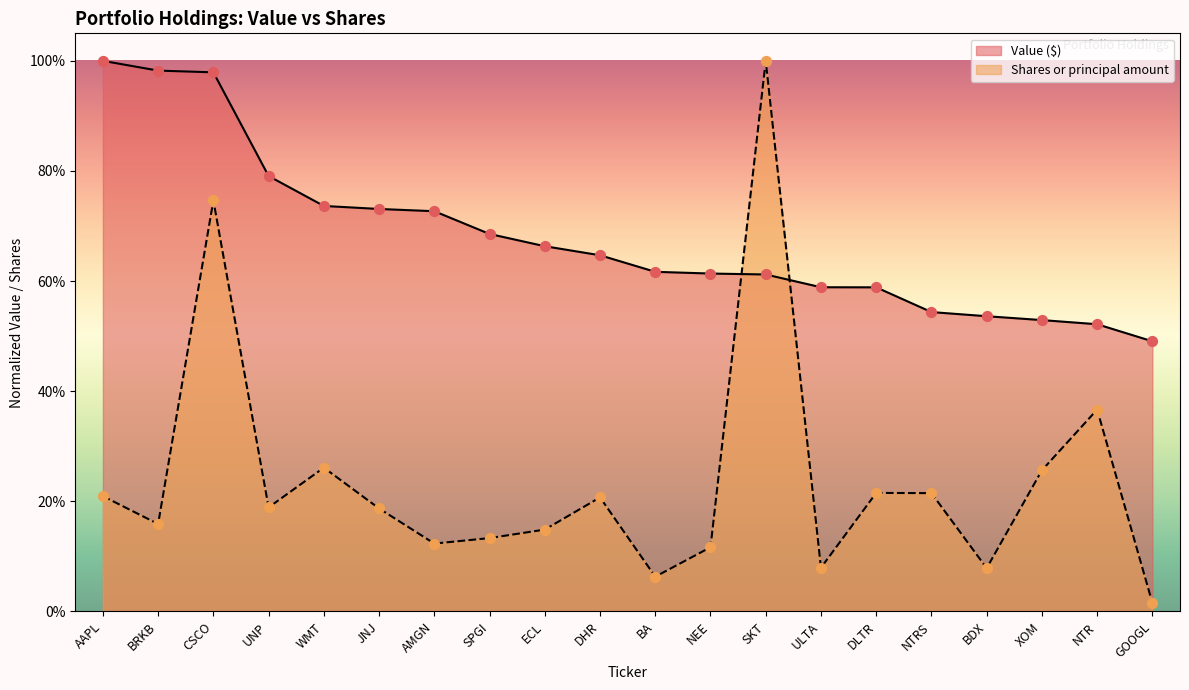

Which series has the largest Y range (max minus min)?

Shares or principal amount